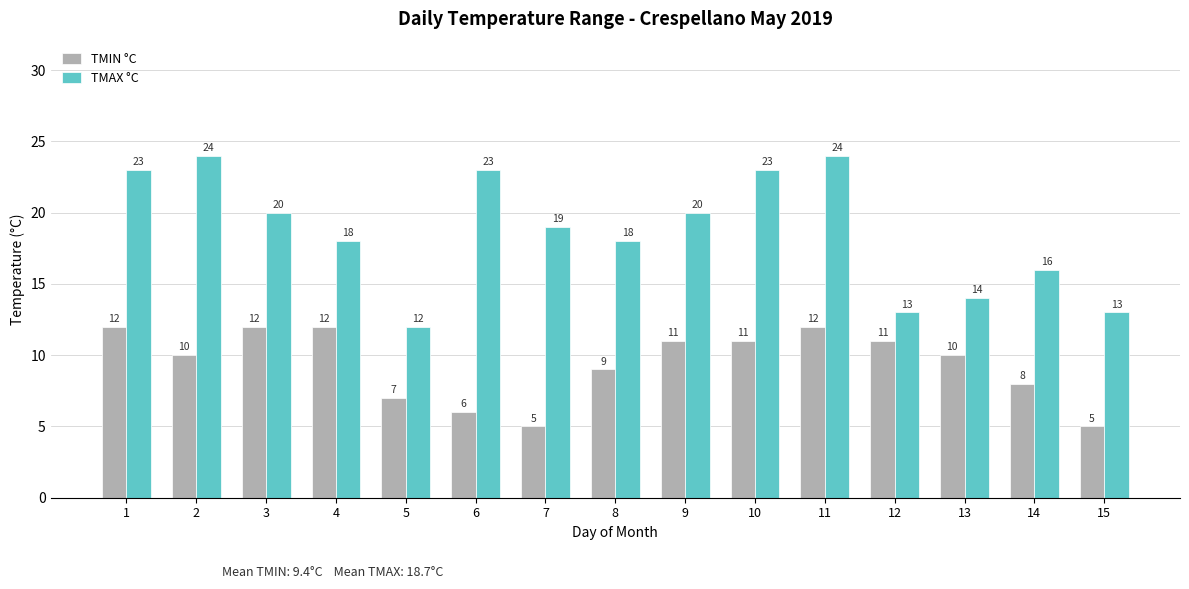

Reading left to right, transcribe all the data shown in this chart.

TMIN °C: 12	10	12	12	7	6	5	9	11	11	12	11	10	8	5
TMAX °C: 23	24	20	18	12	23	19	18	20	23	24	13	14	16	13